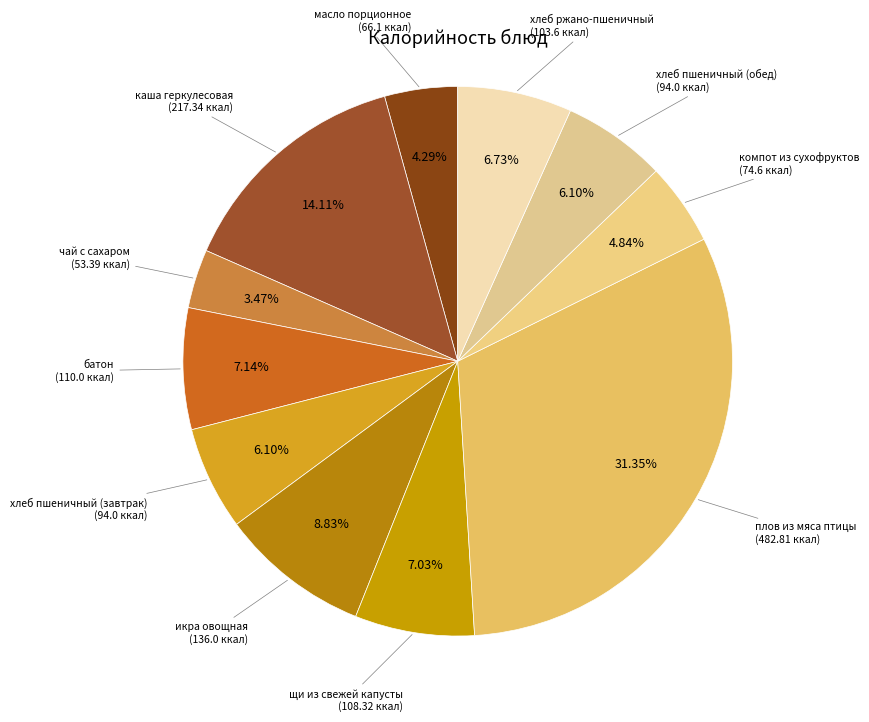

Count the number of slices in the pie.

11